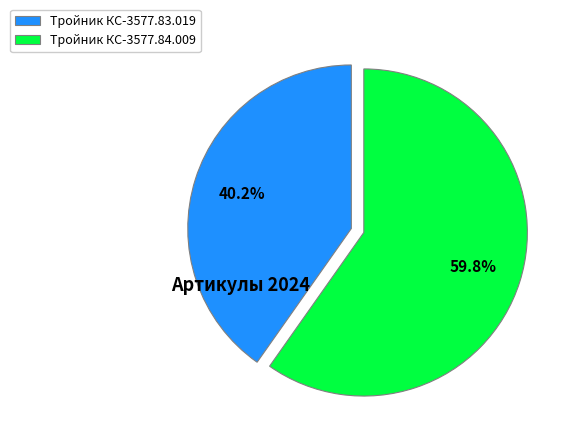

Do Тройник КС-3577.84.009 and Тройник КС-3577.83.019 together represent more than half of the pie?

Yes